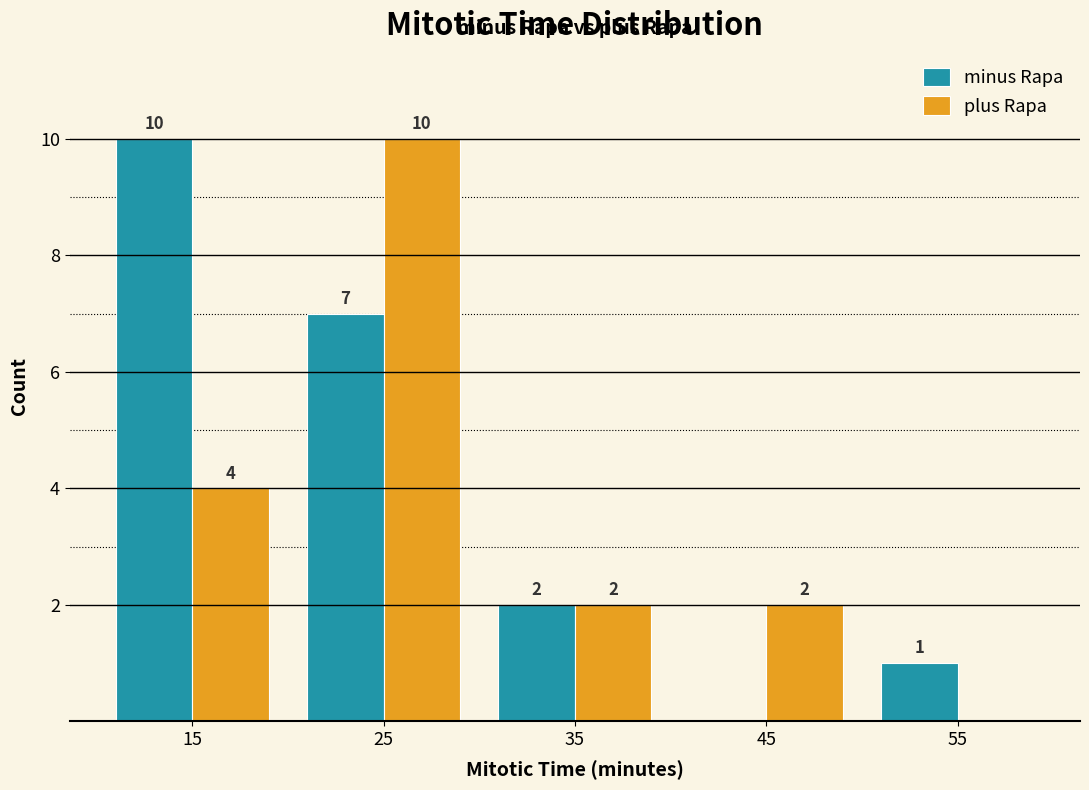

In the minus Rapa series, which range on the x-axis has the tallest bar?

10 to 20